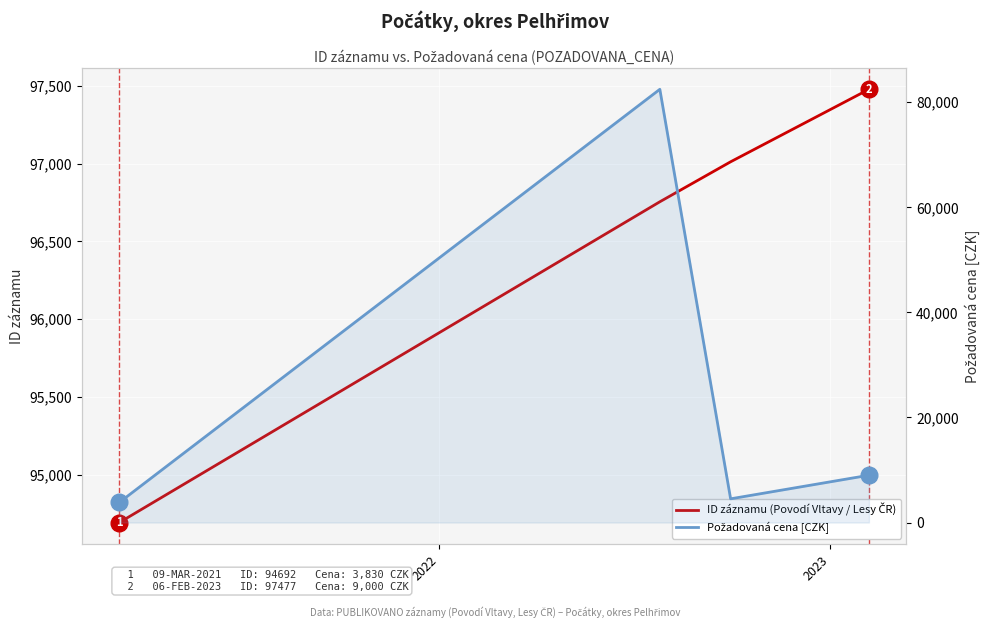

How many data points in ID záznamu (Povodí Vltavy / Lesy ČR) are above 97011?

1